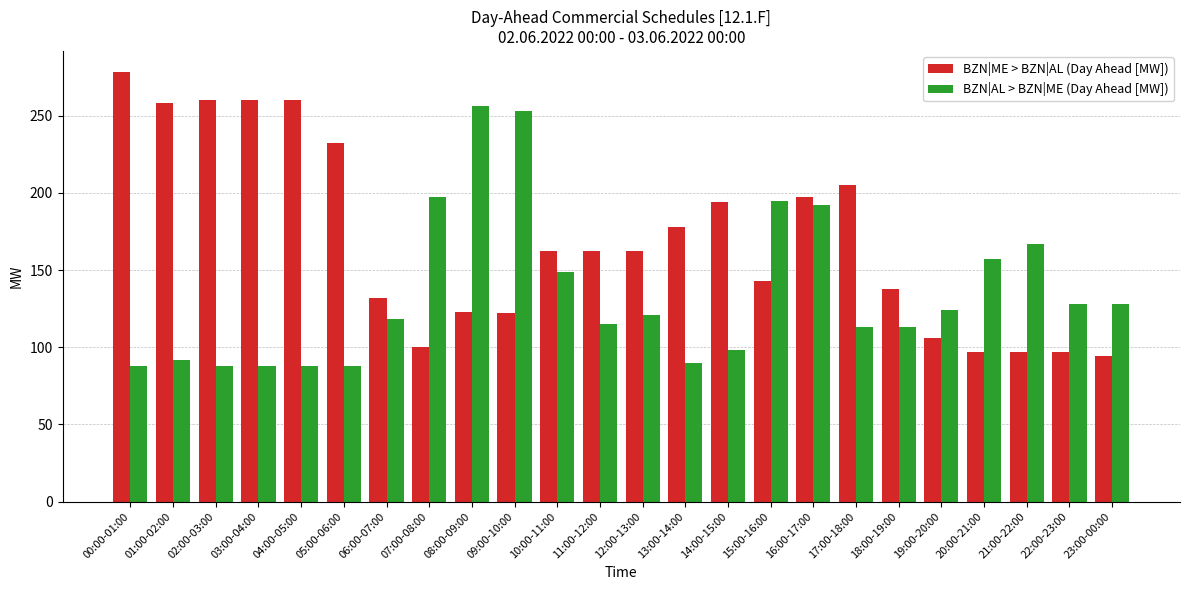

Rank the series by their maximum value, from highest to lowest.

BZN|ME > BZN|AL (Day Ahead [MW]), BZN|AL > BZN|ME (Day Ahead [MW])